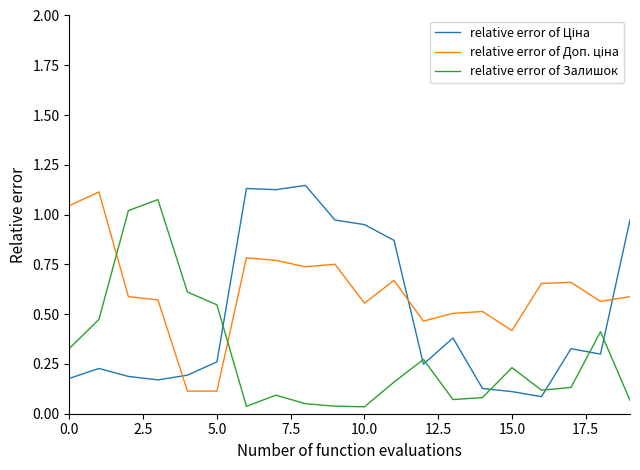

What is the sum of all relative error of Ціна values?

10.0